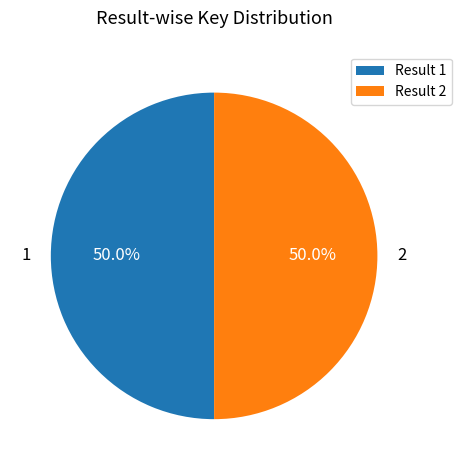

What is the ratio of the value at Result 2 to the value at Result 1?

1.0